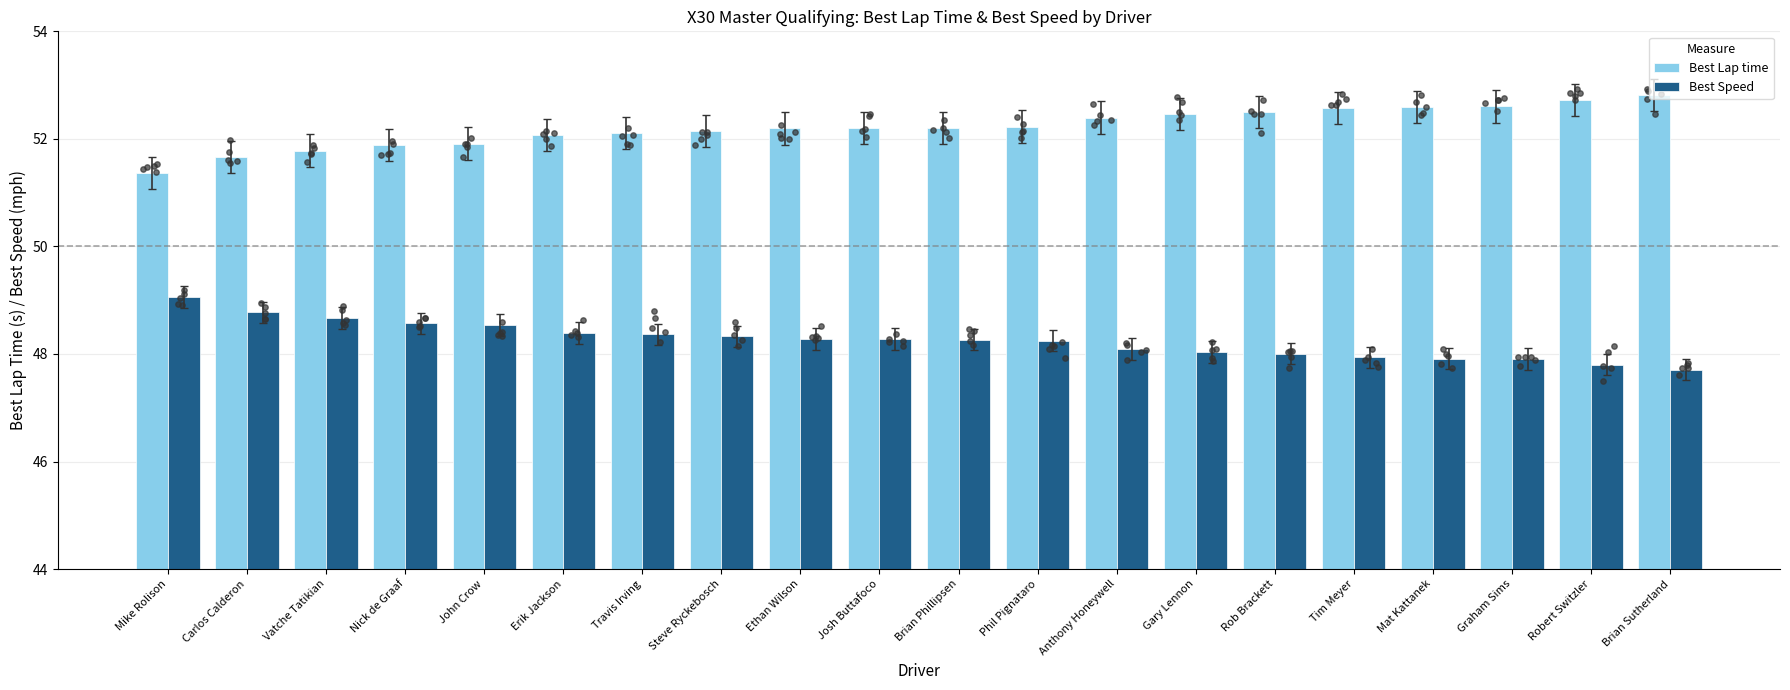

Which series has the largest total across all categories?

Best Lap time